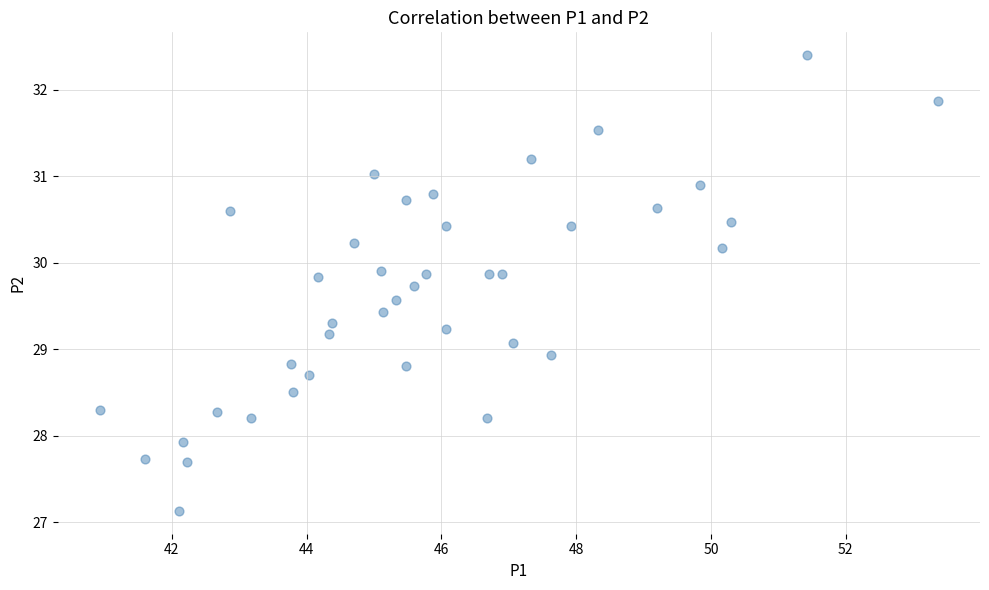

What is the range of X values (max minus min)?

12.4